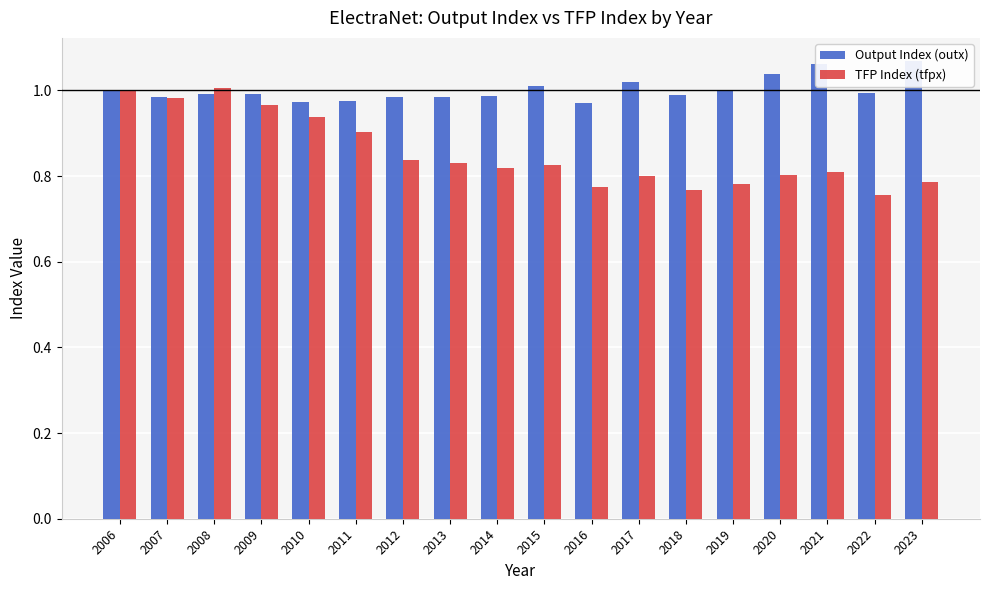

Which category has the lowest value across all series?

2022